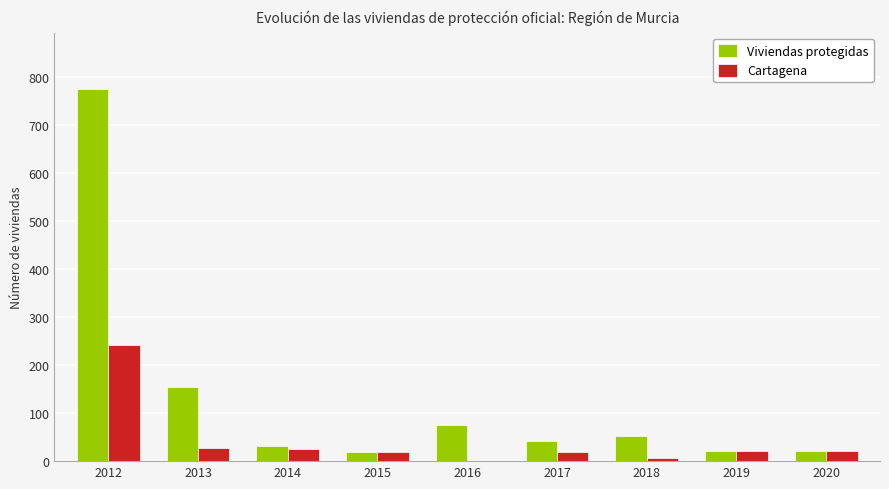

Which series changed the most between 2013 and 2019?

Viviendas protegidas